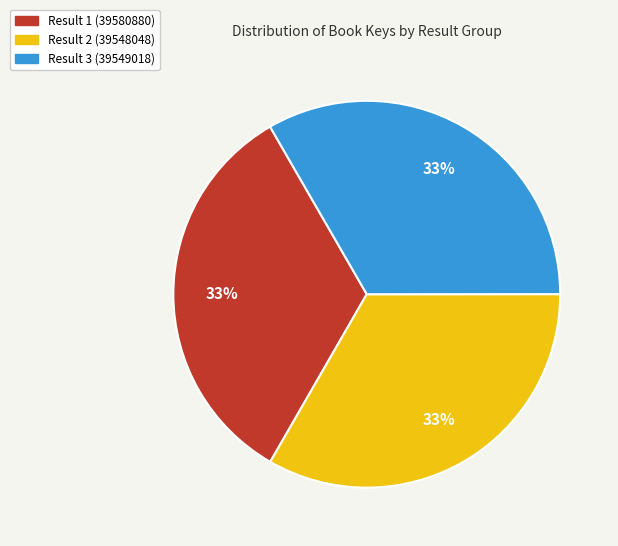

To the nearest percent, what portion does Result 3 (39549018) represent?

33%